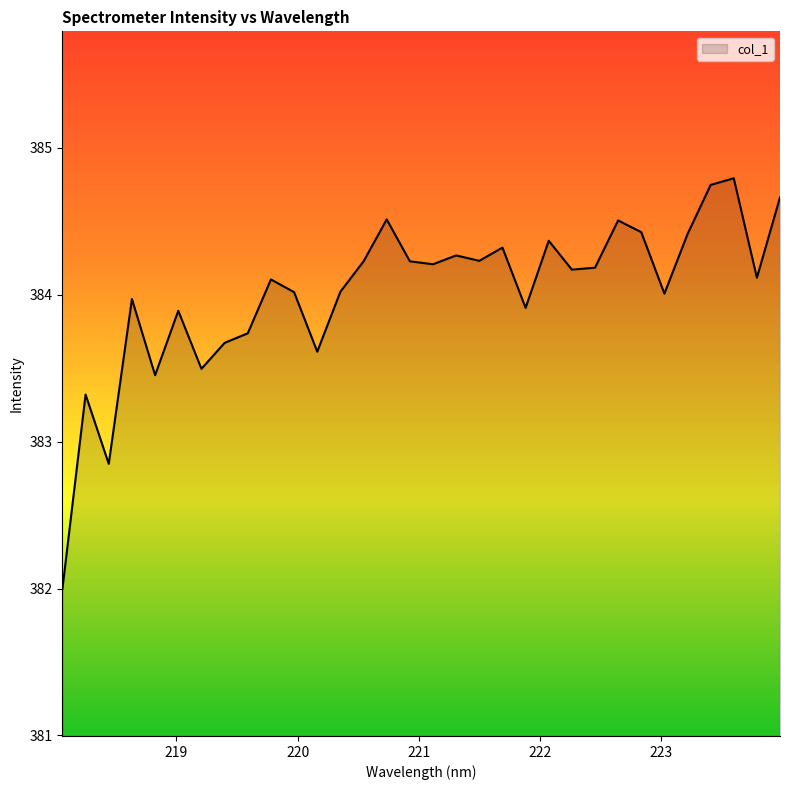

What is the difference between the maximum and minimum values?

2.8